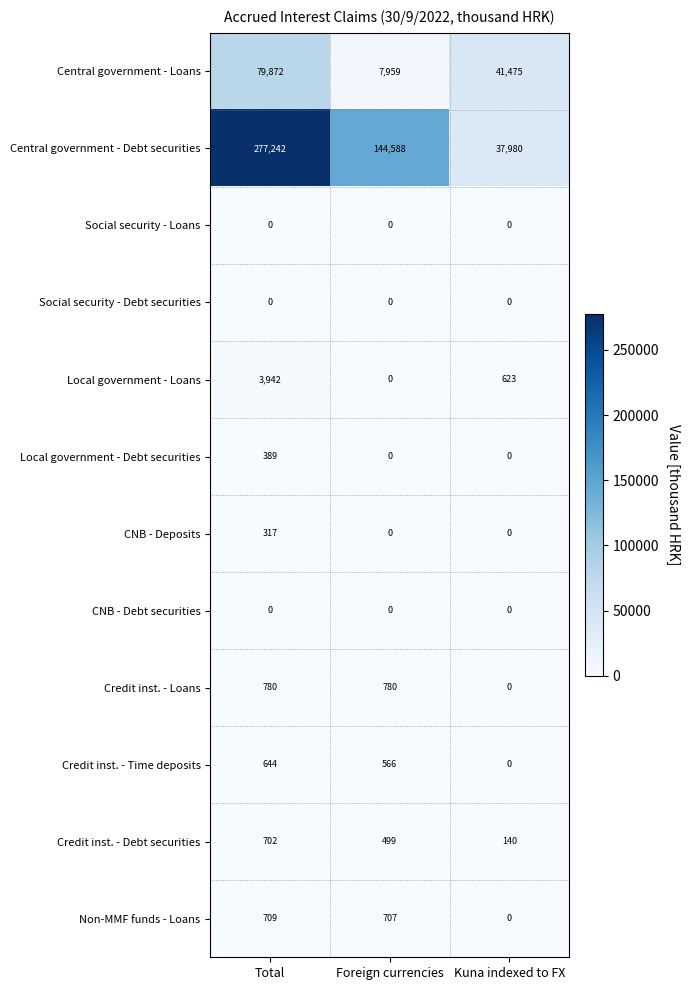

Which series has the largest range (max minus min)?

Central government - Debt securities